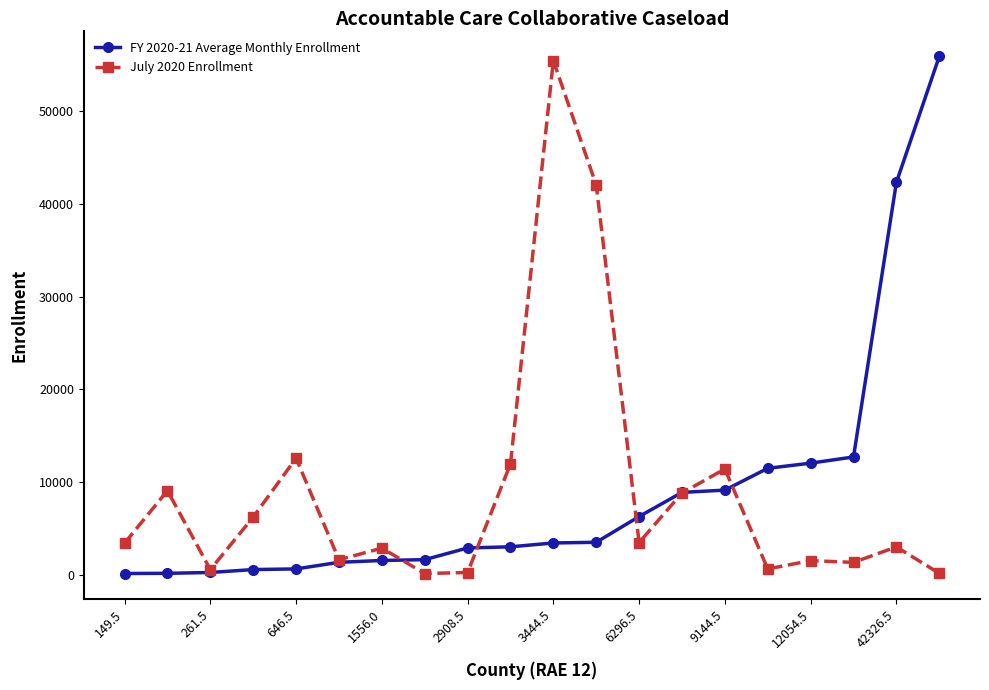

What is the highest value of the July 2020 Enrollment series?

55474.0